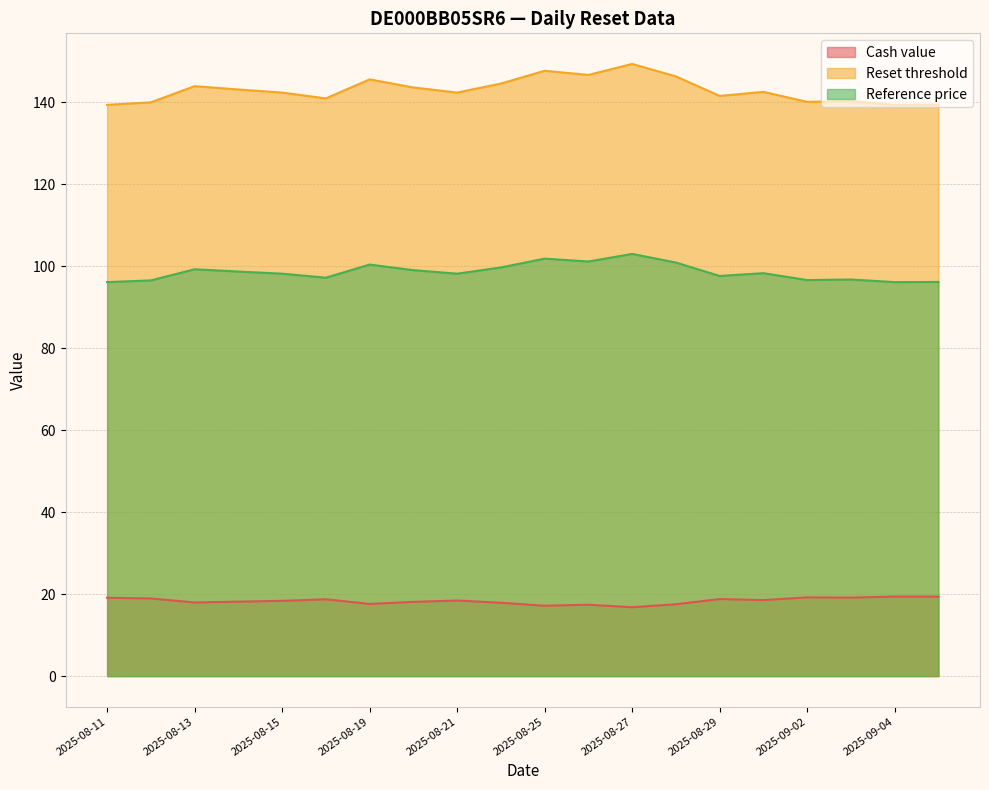

What is the maximum value for Cash value?

19.4